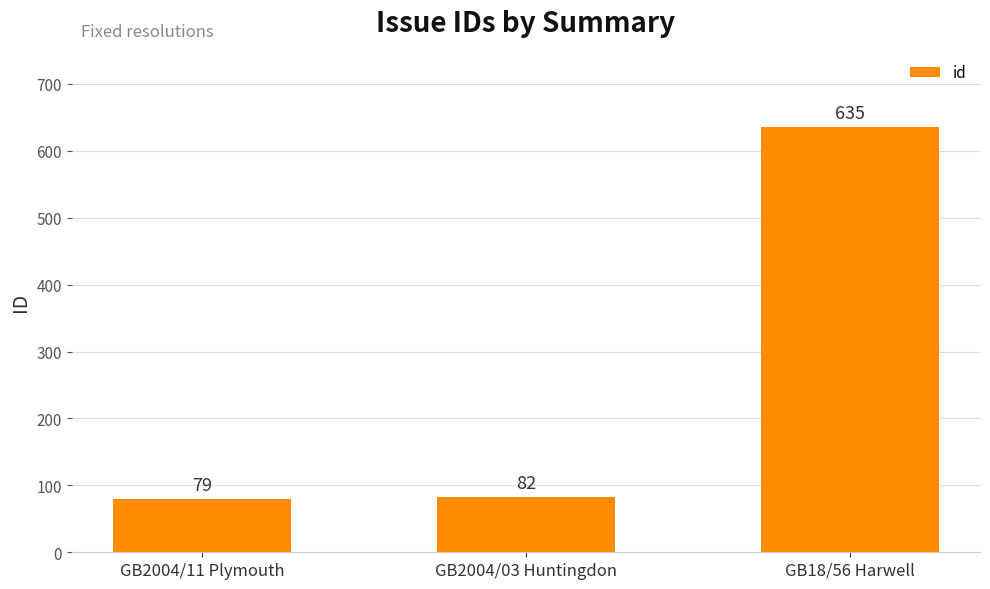

Approximately how many times larger is the value at GB18/56 Harwell compared to GB2004/03 Huntingdon?

7.7